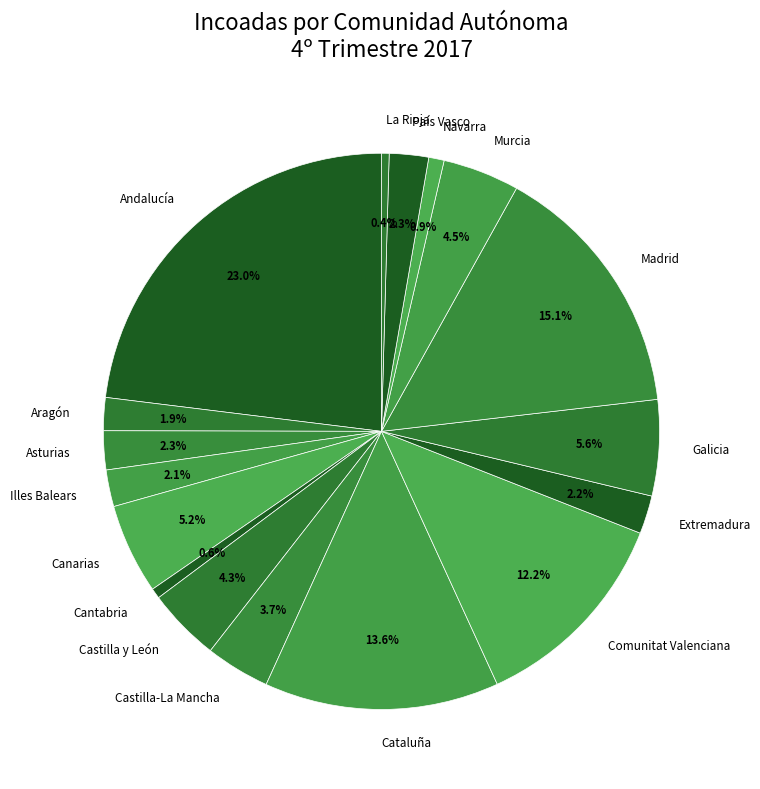

Between Navarra and Canarias, which is larger?

Canarias